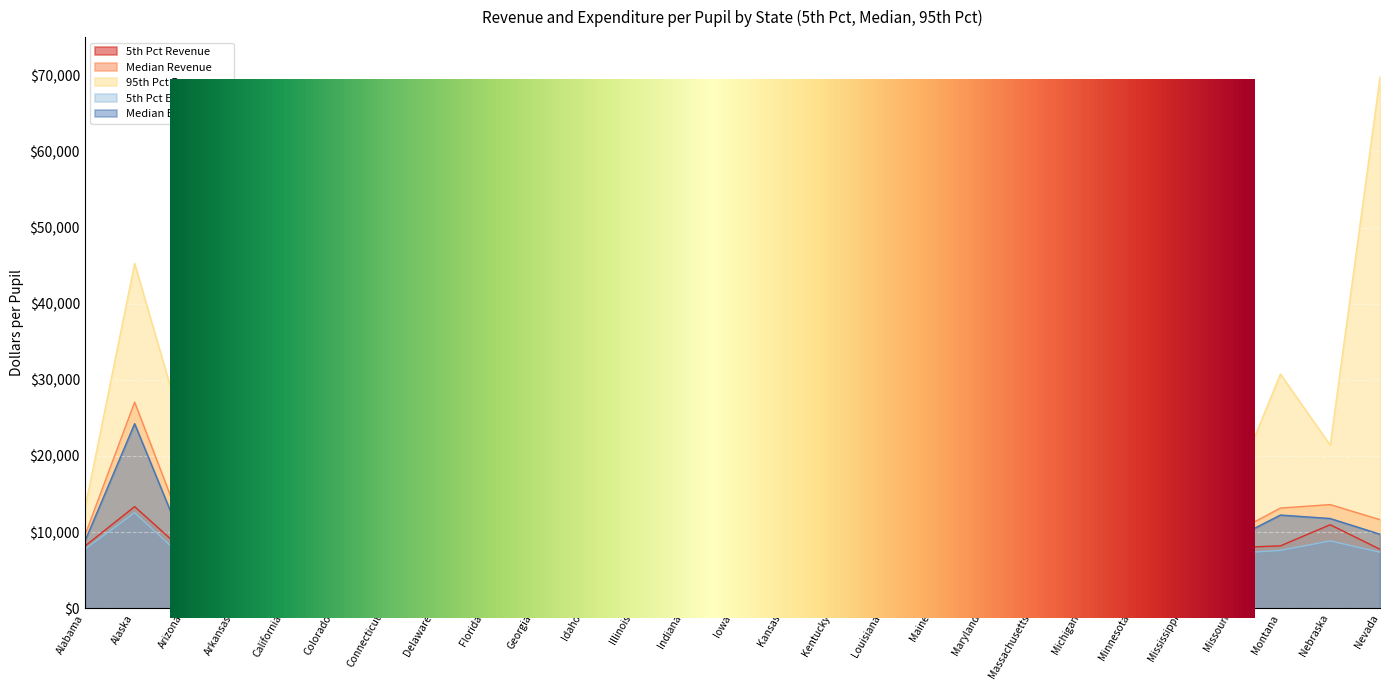

How many interior local peaks does the 95th Pct Revenue series have?

8